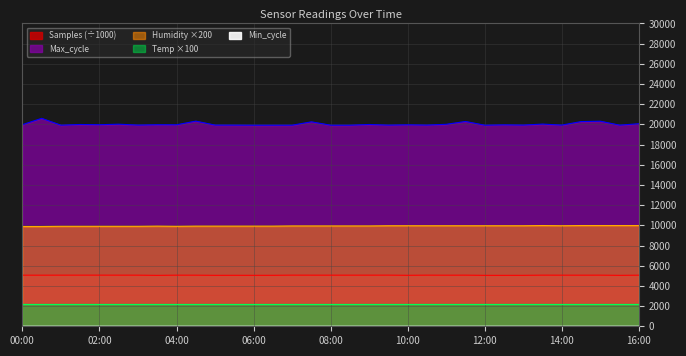

At which category does Humidity reach its first local peak?

03:30